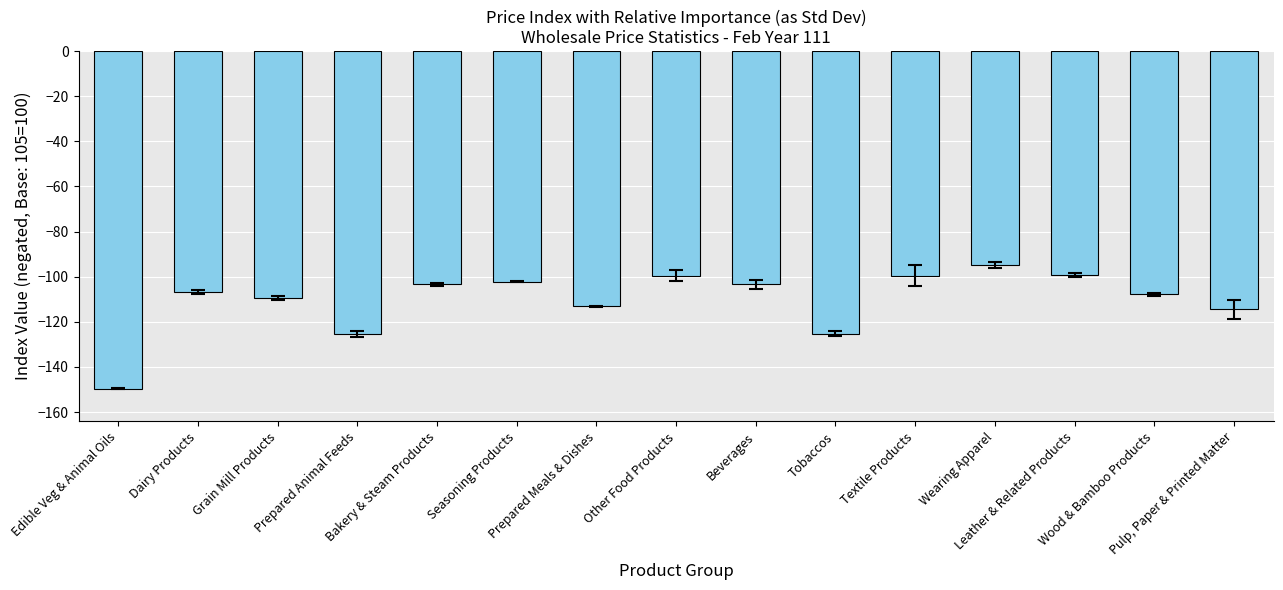

What is the change in value from Other Food Products to Tobaccos?

-25.8